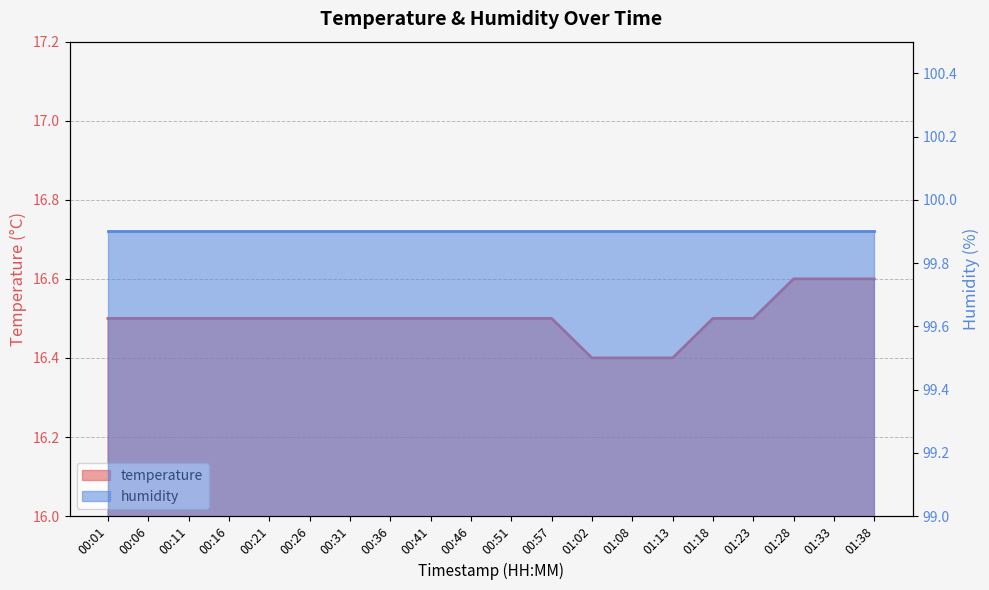

What is the ratio of the value at 01:23 to the value at 00:36?

1.0